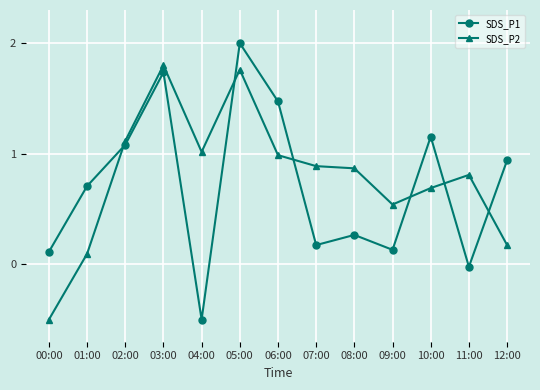

At which category is the sum across all series the highest?

05:00